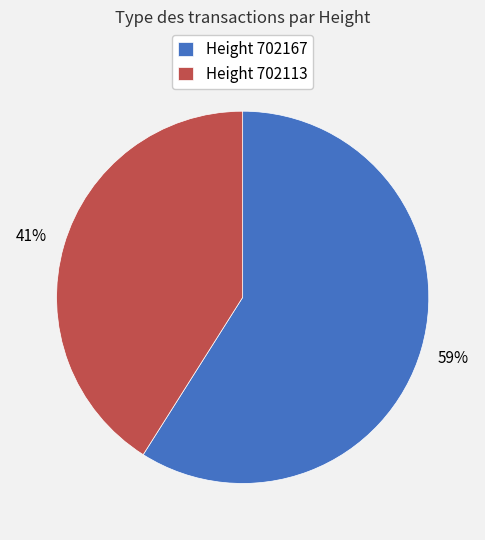

Which has a higher value, Height 702167 or Height 702113?

Height 702167